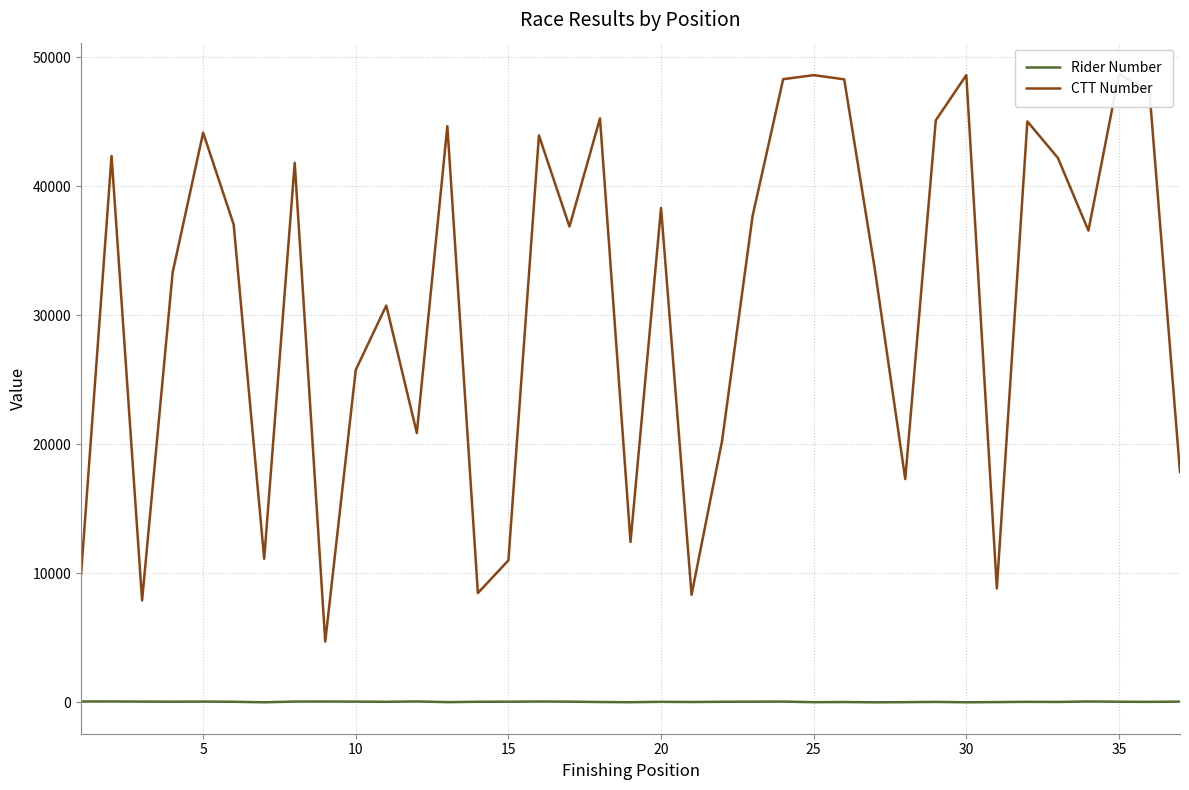

How many interior local peaks does the CTT Number series have?

12